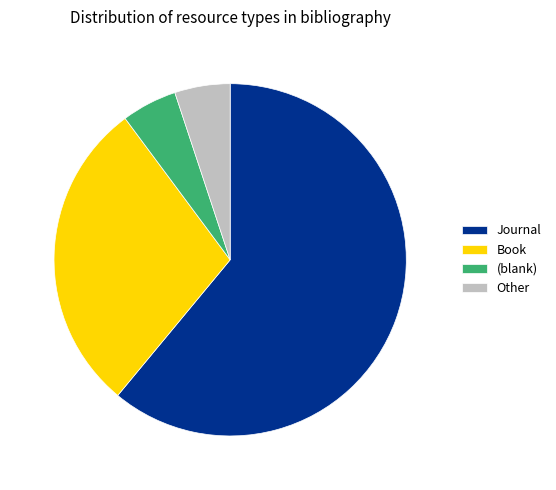

Is there a majority slice in this chart?

Yes